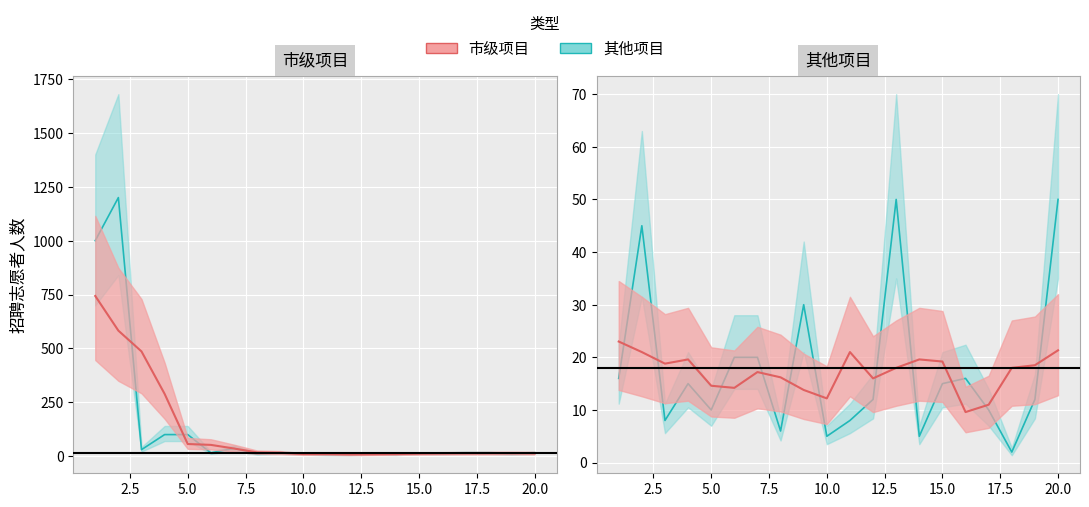

Is the value of 市级项目 at 4 greater than the value of 其他项目 at 18?

Yes